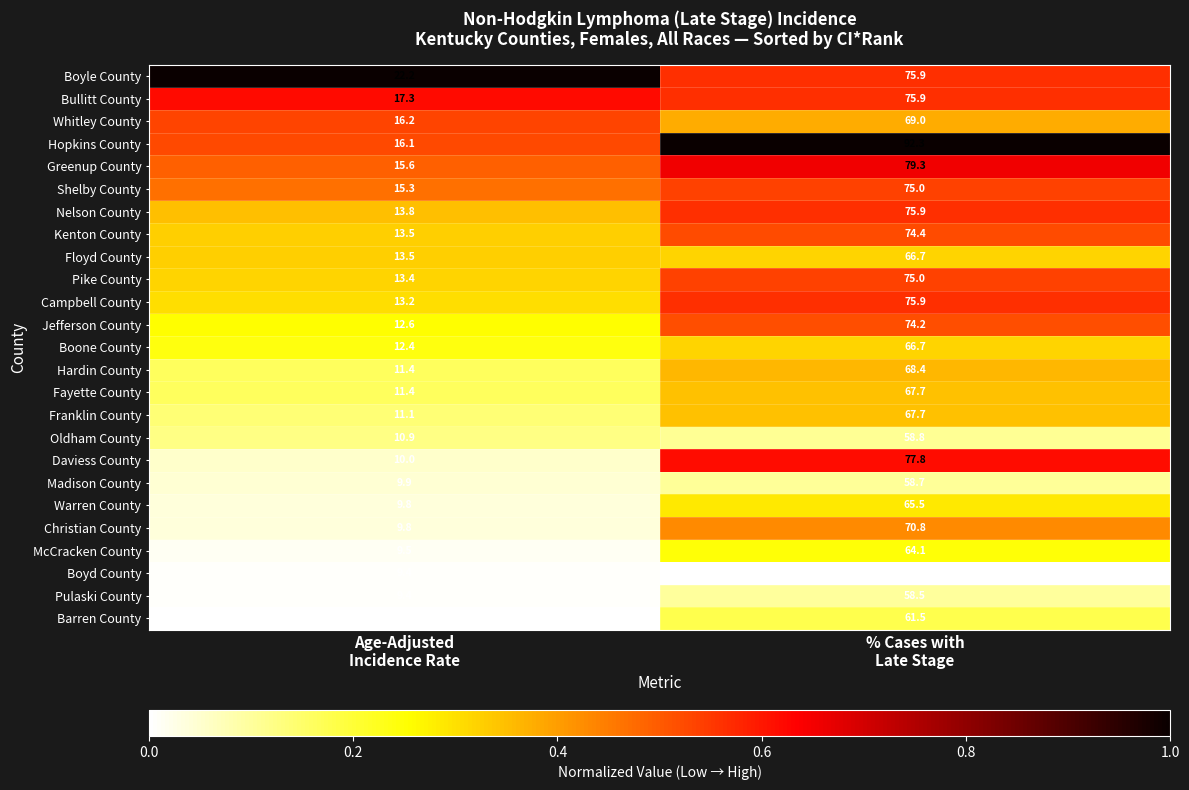

Which series has the widest spread of values?

Hopkins County